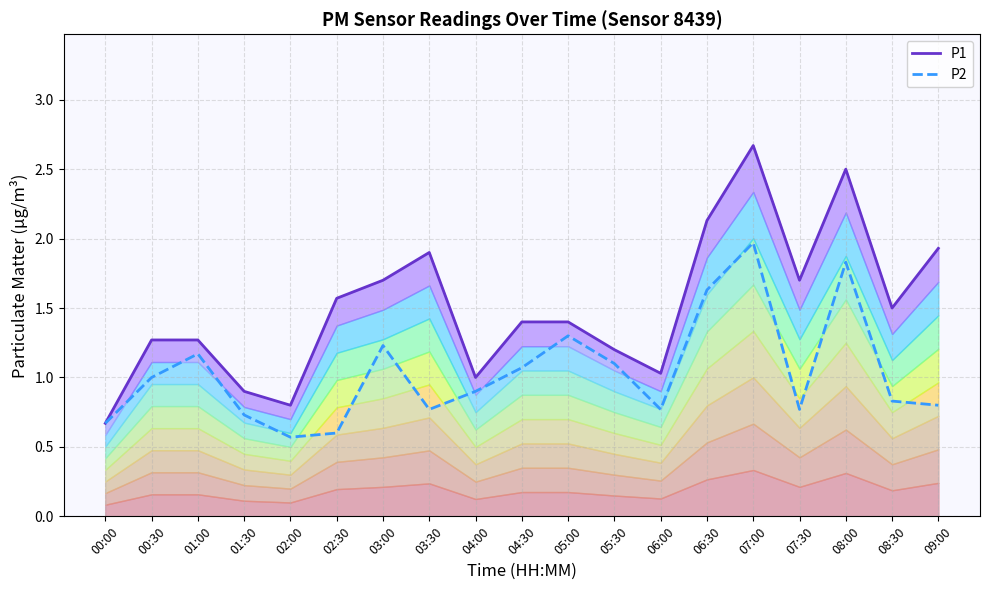

At which category does the chart reach its minimum across all series?

02:00